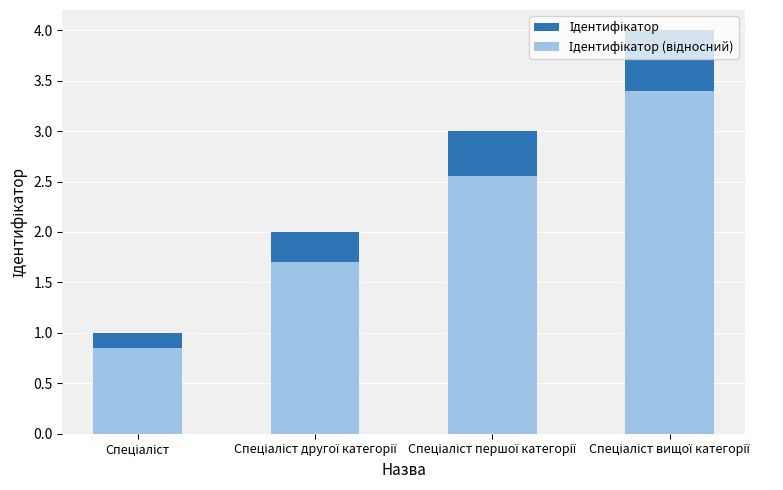

Is it true that Ідентифікатор (відносний) equals 1.3 at Спеціаліст?

False